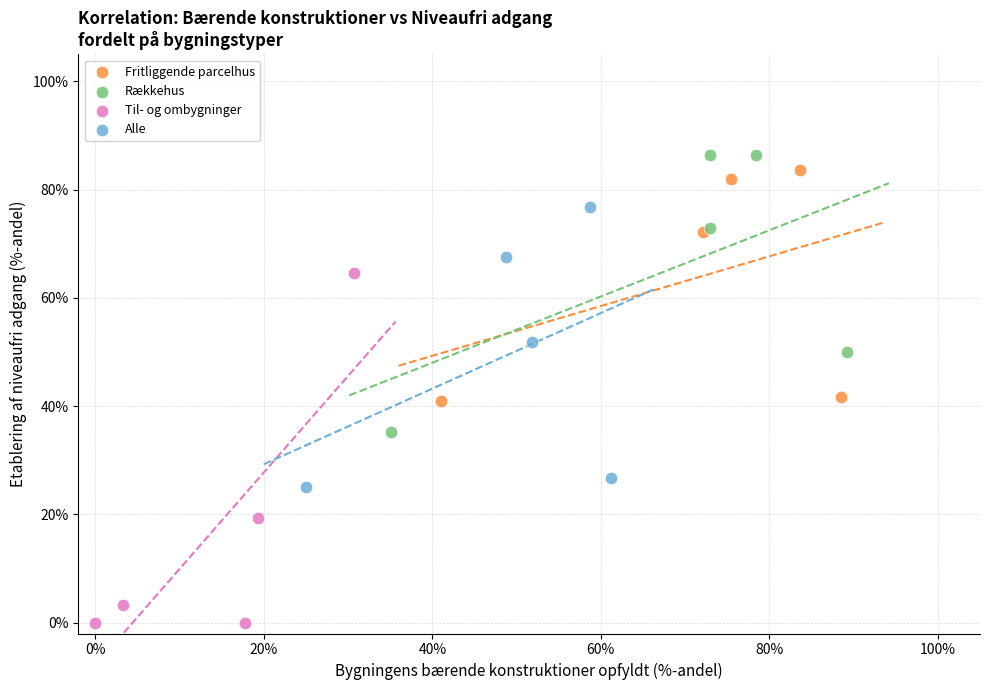

What are all the series names shown in the legend?

Fritliggende parcelhus, Rækkehus, Til- og ombygninger, Alle